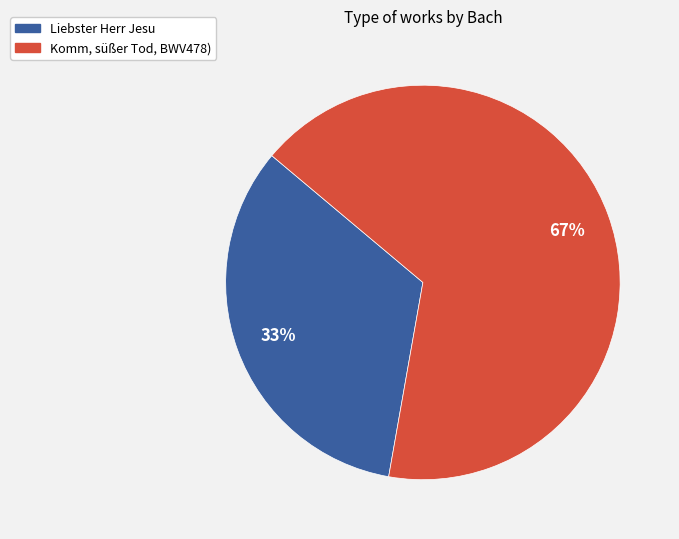

Which slice is the largest?

Komm, süßer Tod, BWV478)